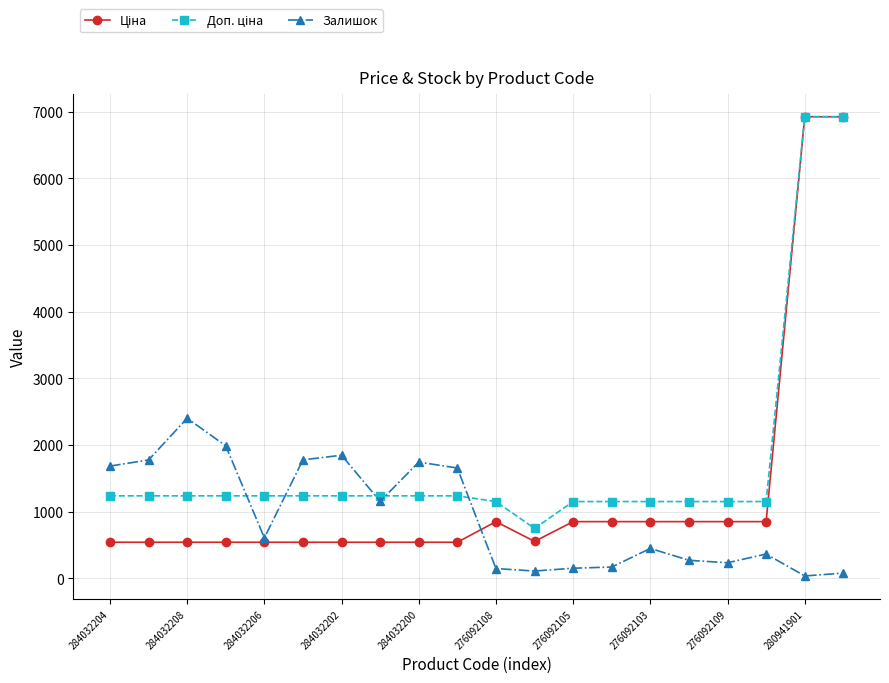

What is the maximum value shown in the chart?

6925.7